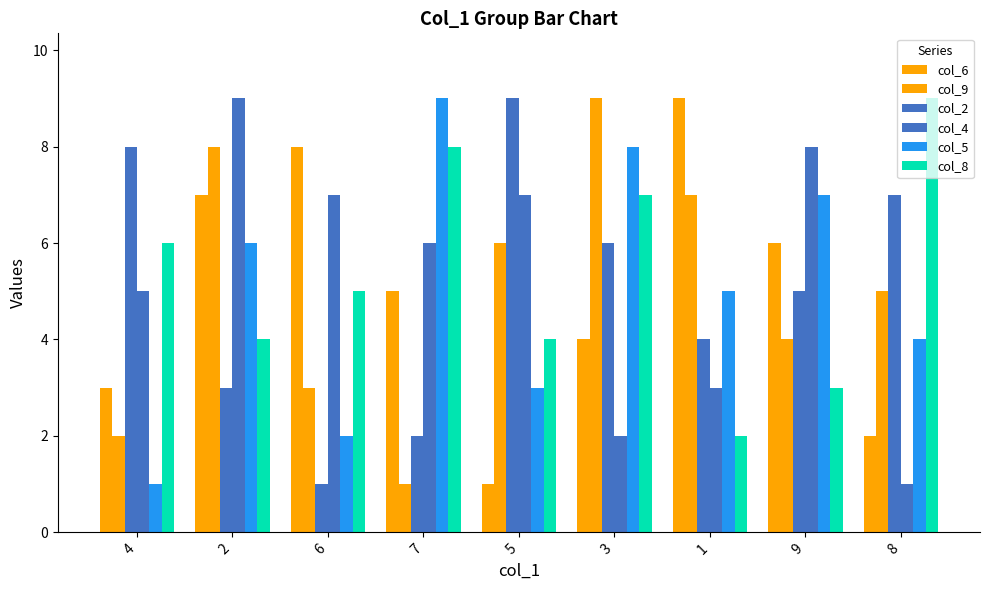

Count the number of data series in this chart.

6